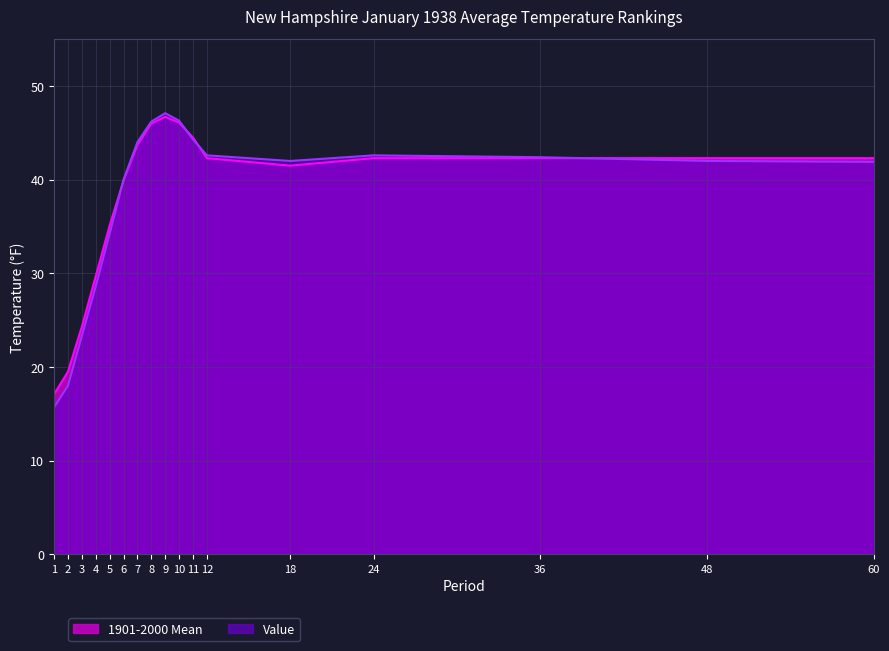

At which category is the sum across all series the highest?

9